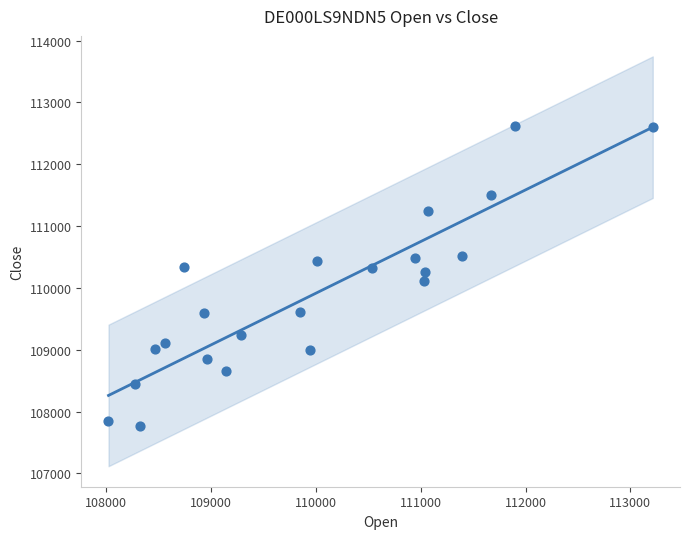

What is the range of X values (max minus min)?

5193